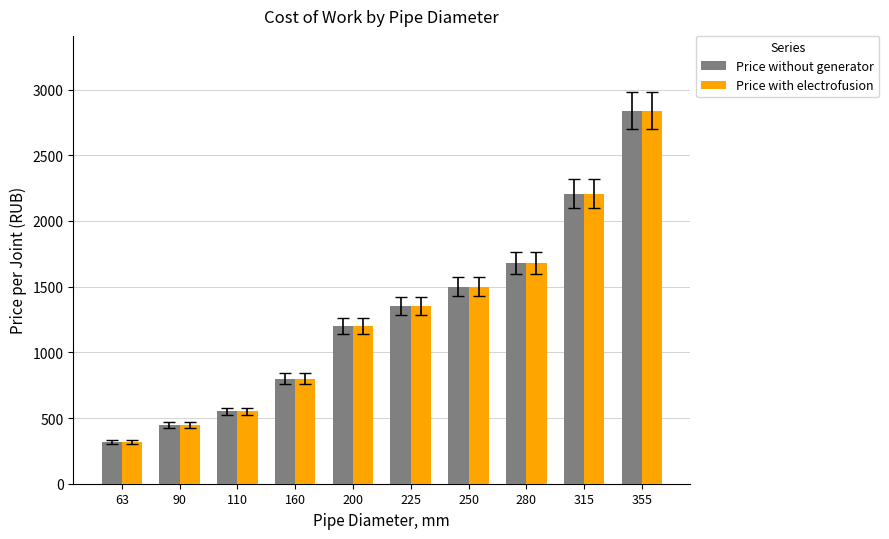

What is the greatest value displayed?

2840